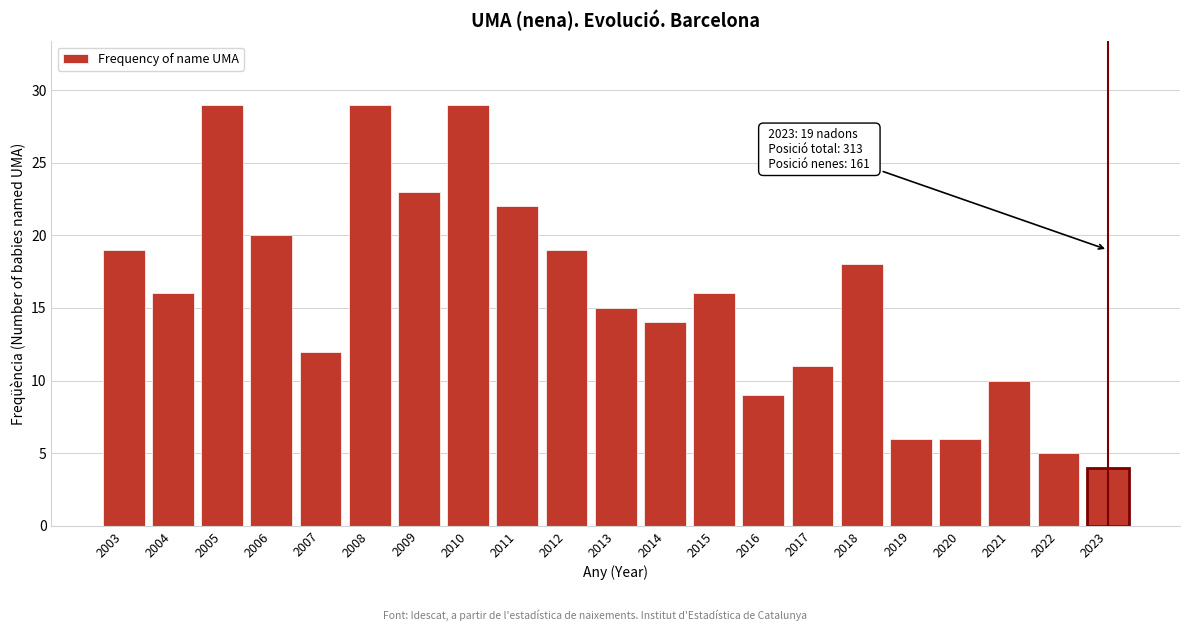

Reading left to right, transcribe all the data shown in this chart.

19	16	29	20	12	29	23	29	22	19	15	14	16	9	11	18	6	6	10	5	4